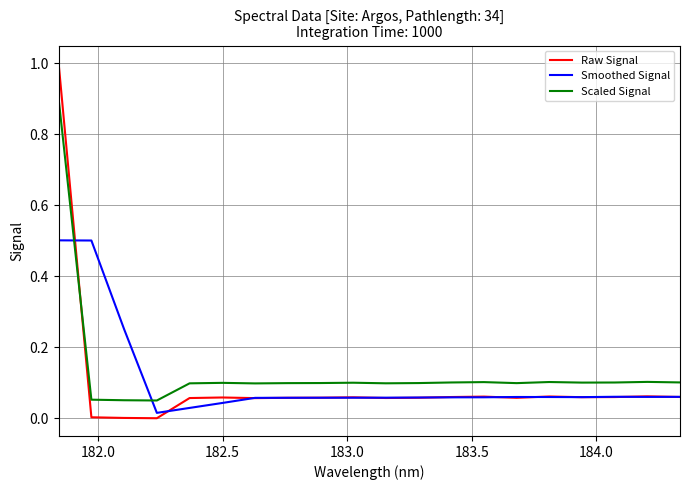

Which series has the widest spread of values?

Raw Signal